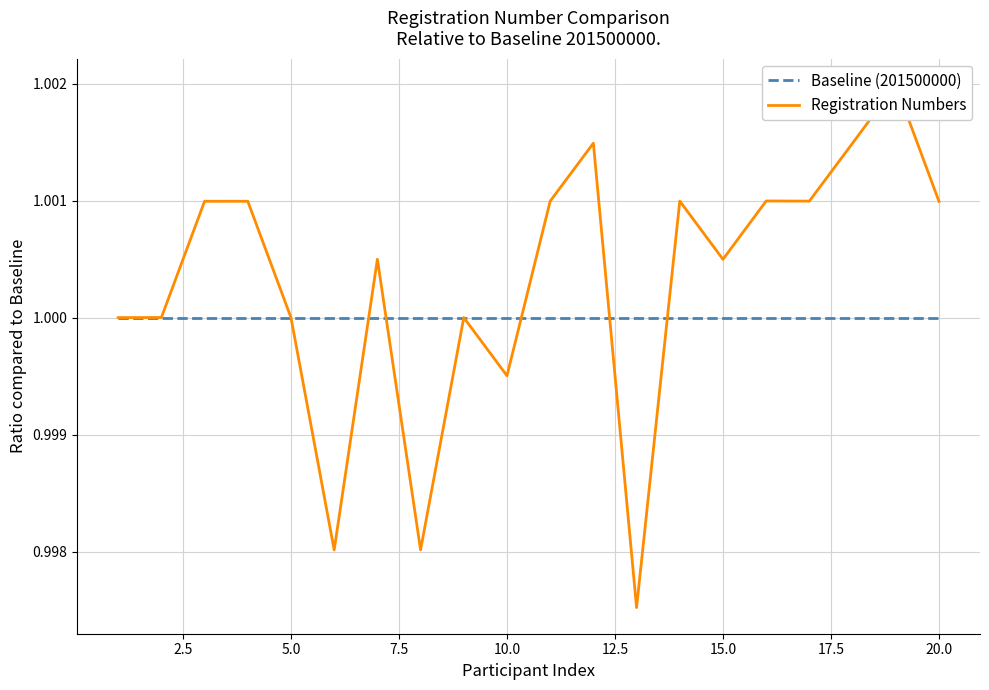

Reading left to right, transcribe all the data shown in this chart.

Baseline (201500000): 1.0	1.0	1.0	1.0	1.0	1.0	1.0	1.0	1.0	1.0	1.0	1.0	1.0	1.0	1.0	1.0	1.0	1.0	1.0	1.0
Registration Numbers: 1.0	1.0	1.0	1.0	1.0	1.0	1.0	1.0	1.0	1.0	1.0	1.0	1.0	1.0	1.0	1.0	1.0	1.0	1.0	1.0